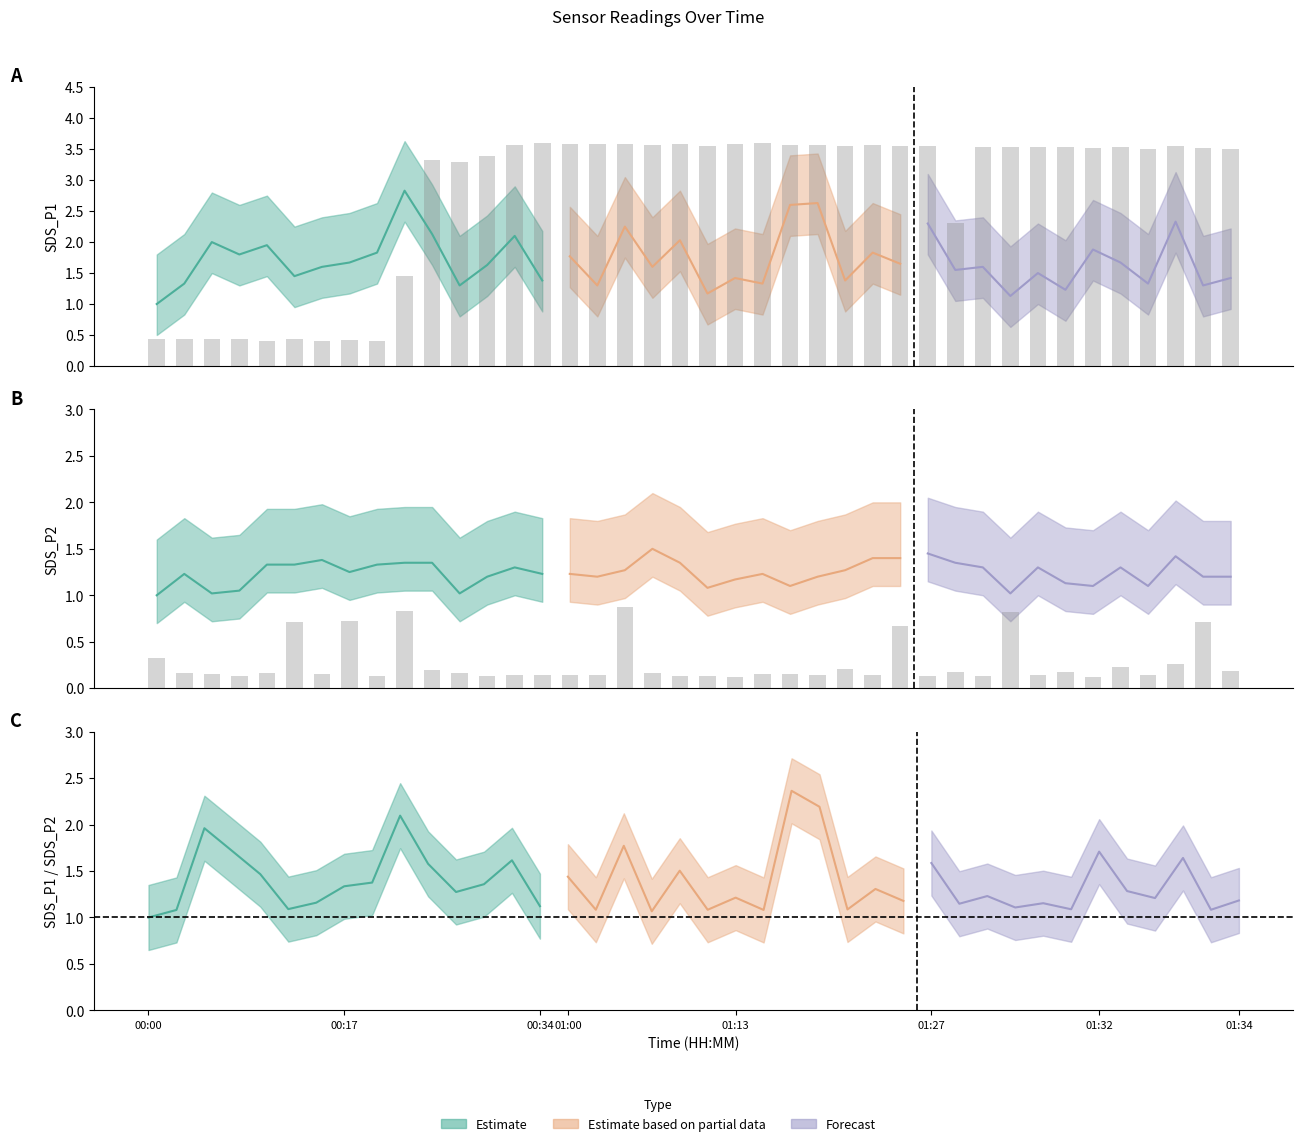

How many Max_cycle values are between 0 and 1?

40